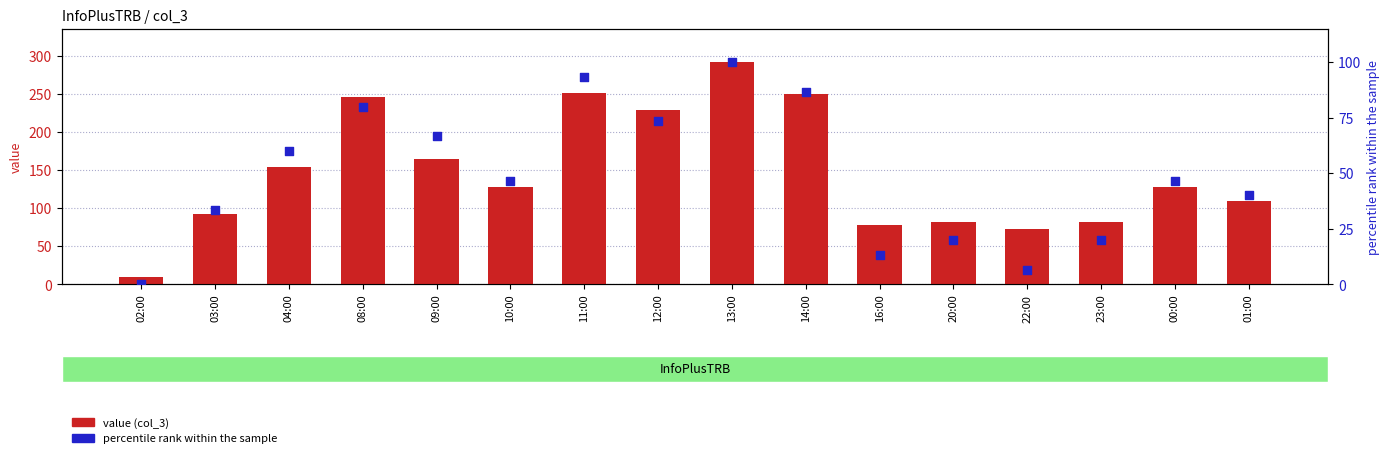

At which category is the sum across all series the highest?

13:00